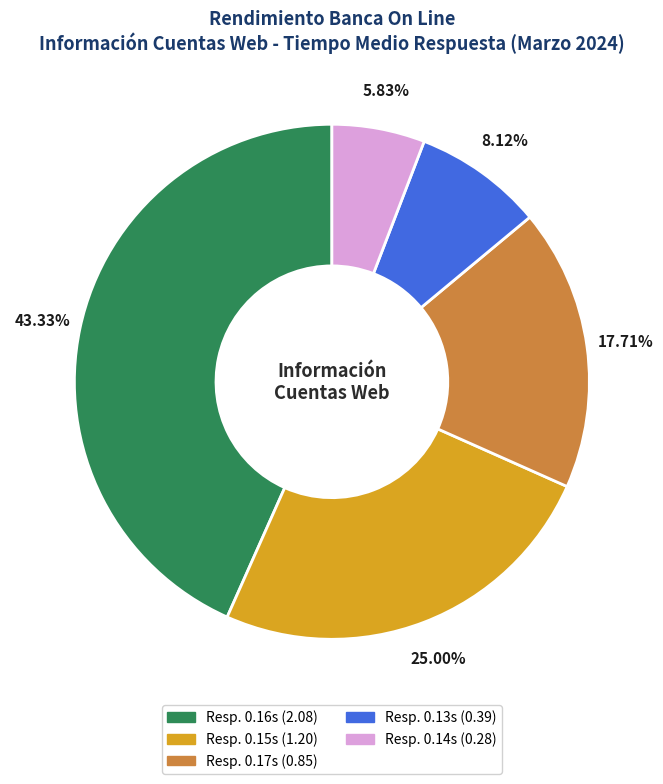

Does any single category account for the majority?

No